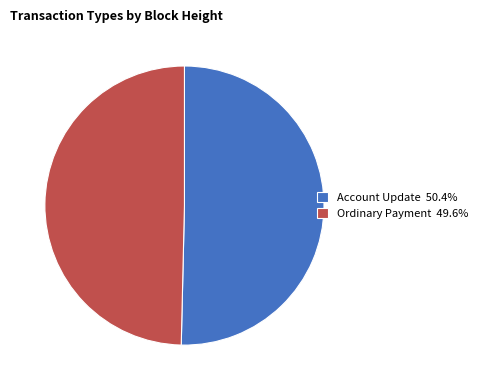

Is the sum of Ordinary Payment 49.6% and Account Update 50.4% greater than half?

Yes